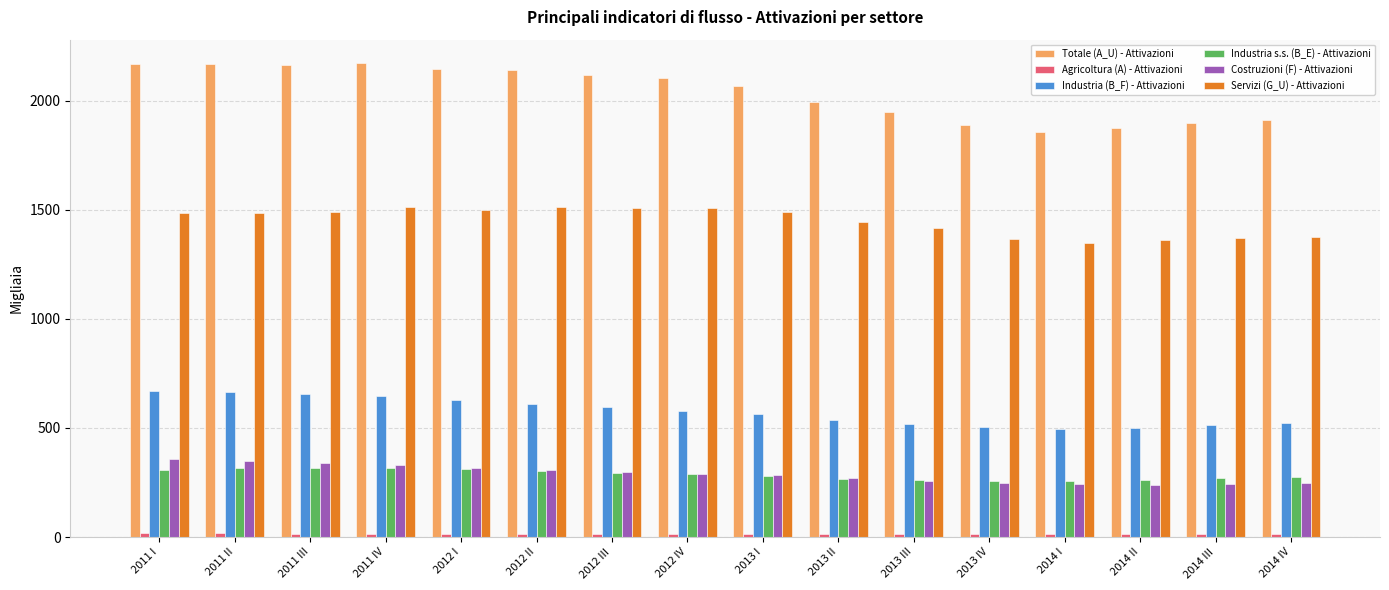

What is the sum of the Industria s.s. (B_E) - Attivazioni values at 2013 II and 2011 I?

574.4